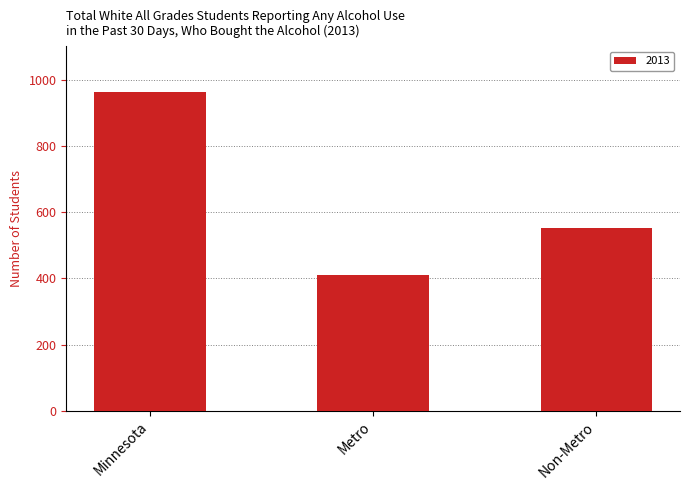

What position from the right is Non-Metro?

1